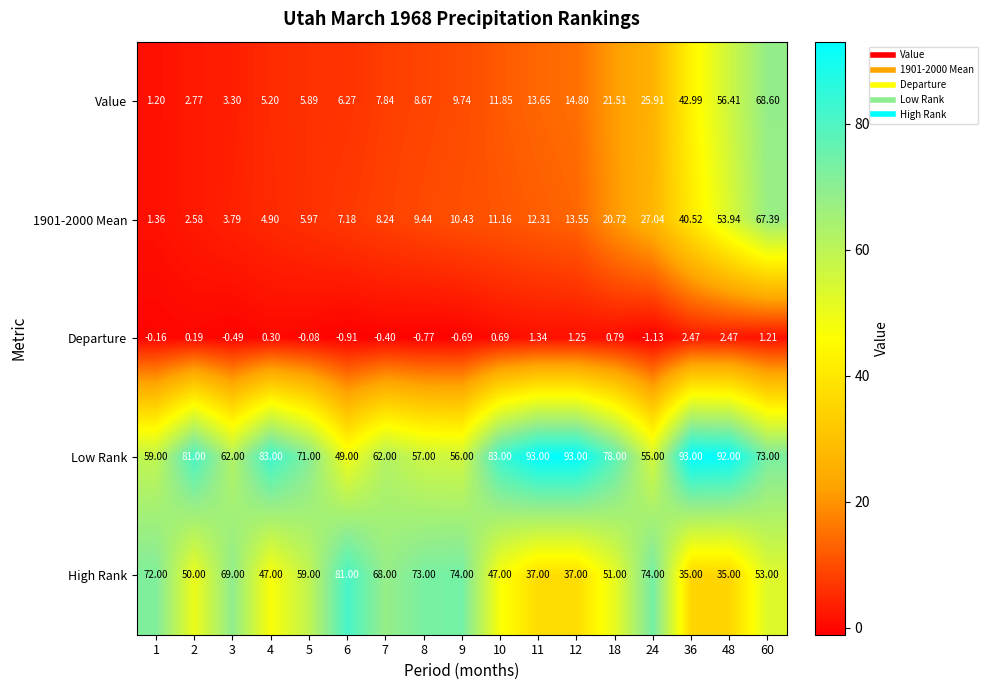

Which series has the largest total across all categories?

Low Rank